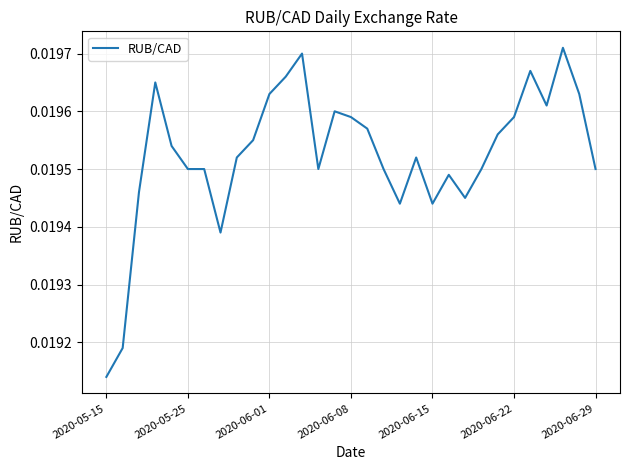

True or false: the data has more than 2 interior local peaks.

True